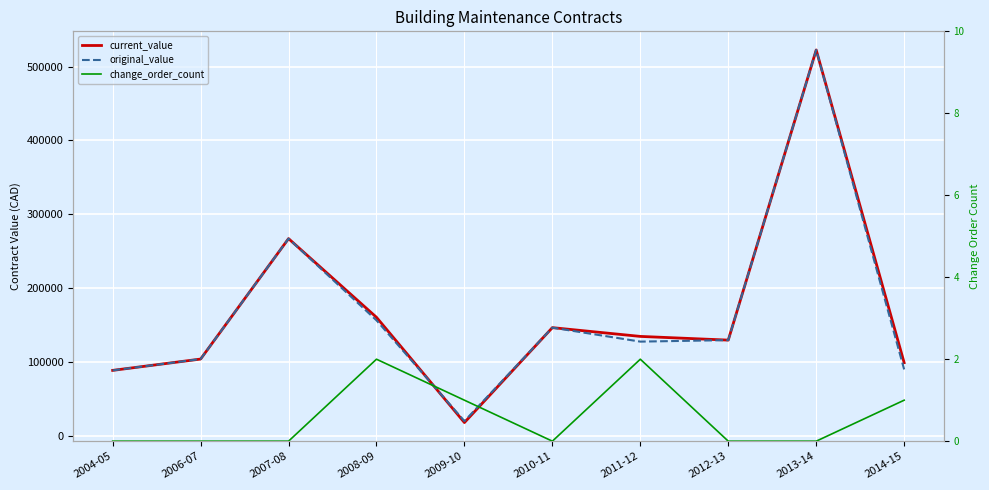

Is it true that original_value equals 320725.3 at 2013-14?

False